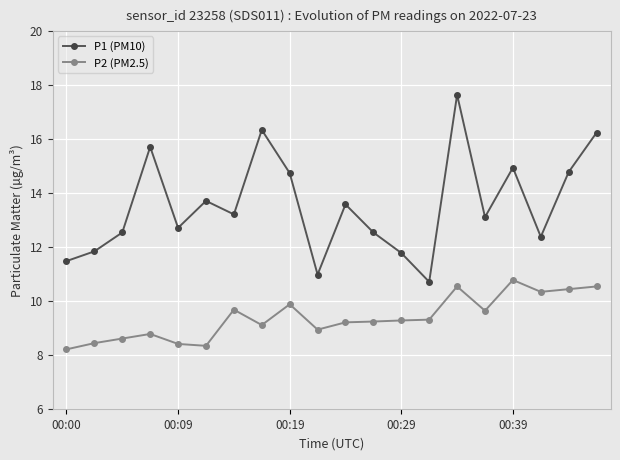

Which series has the largest range (max minus min)?

P1 (PM10)